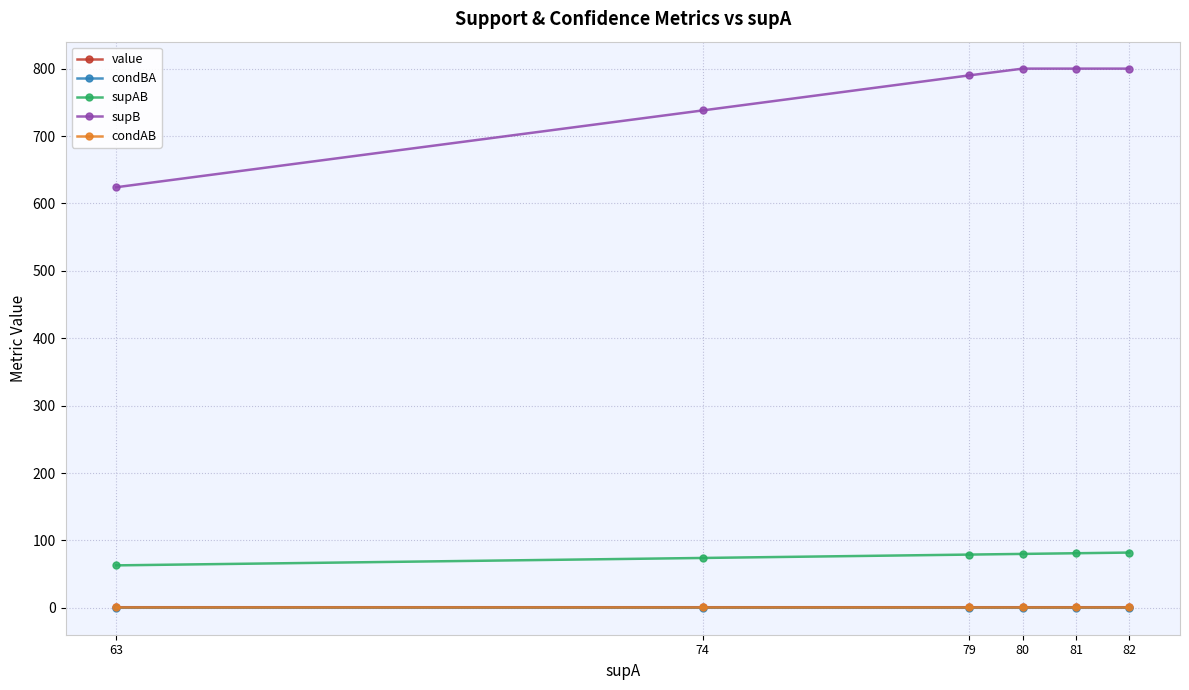

What is the value of the supAB point at the 2nd from the left?

74.0